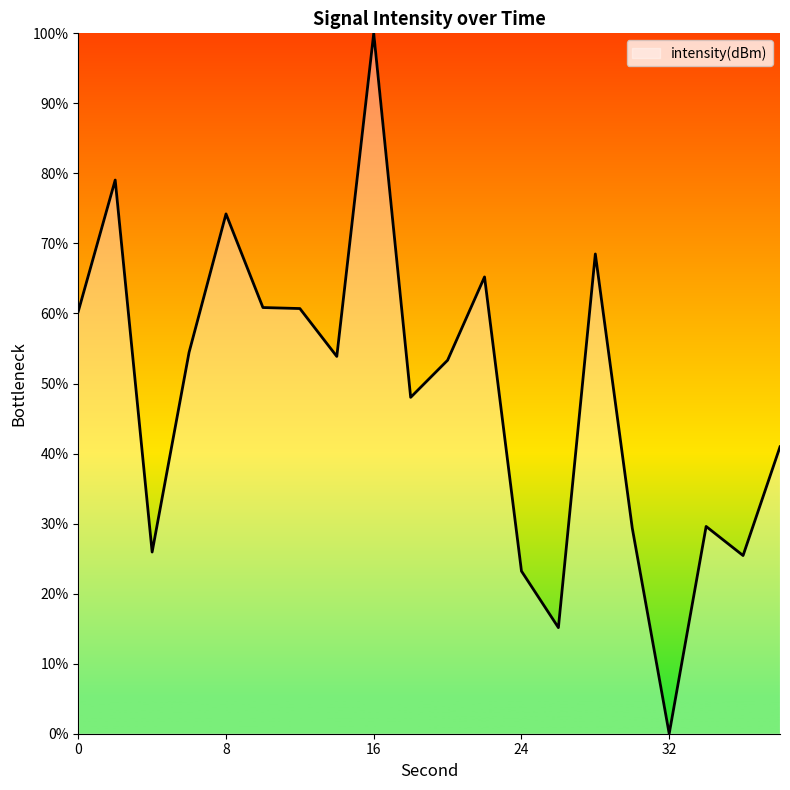

How many series are shown in this chart?

1